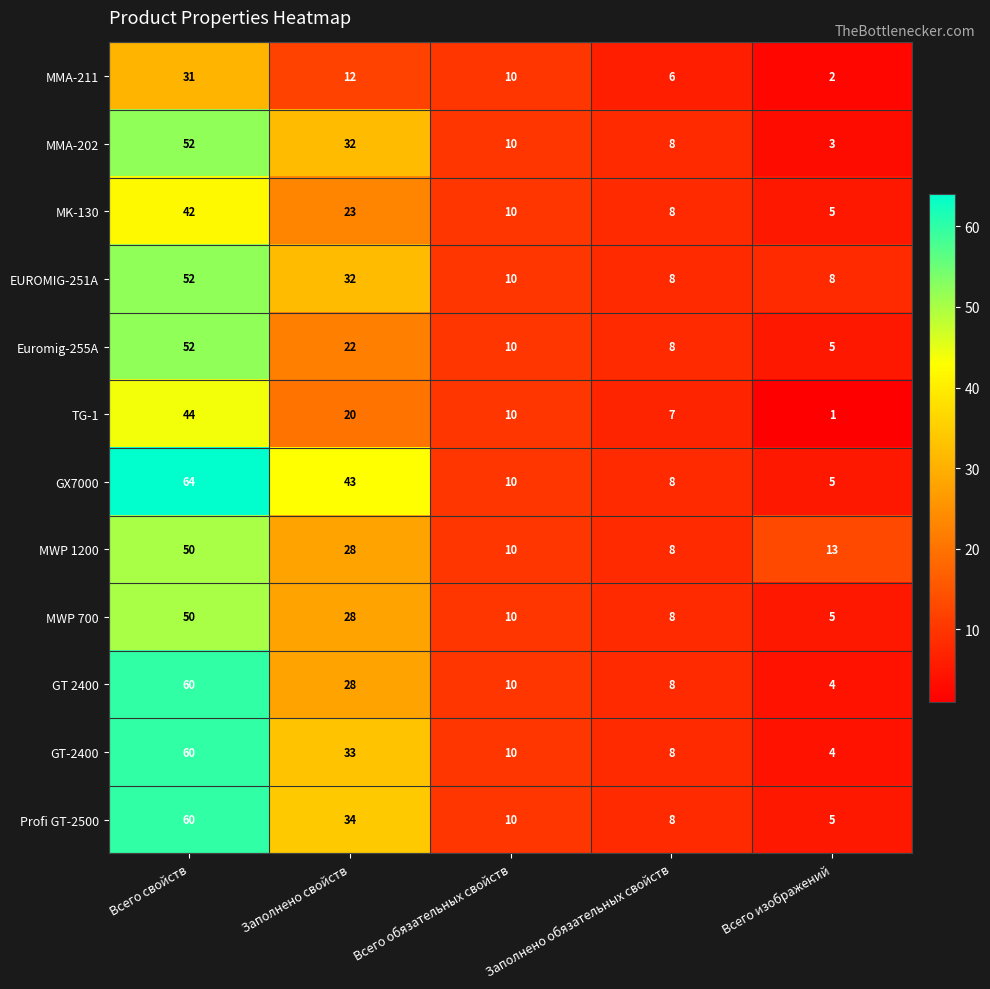

Which series has the largest total across all categories?

GX7000